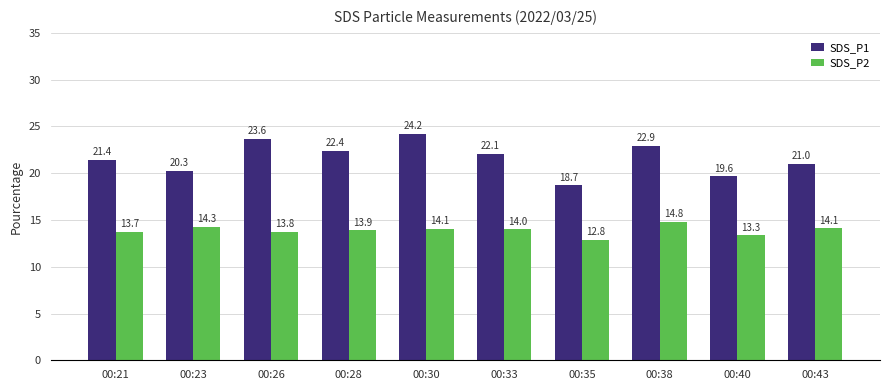

Between 00:21 and 00:23, which series saw the biggest shift?

SDS_P1